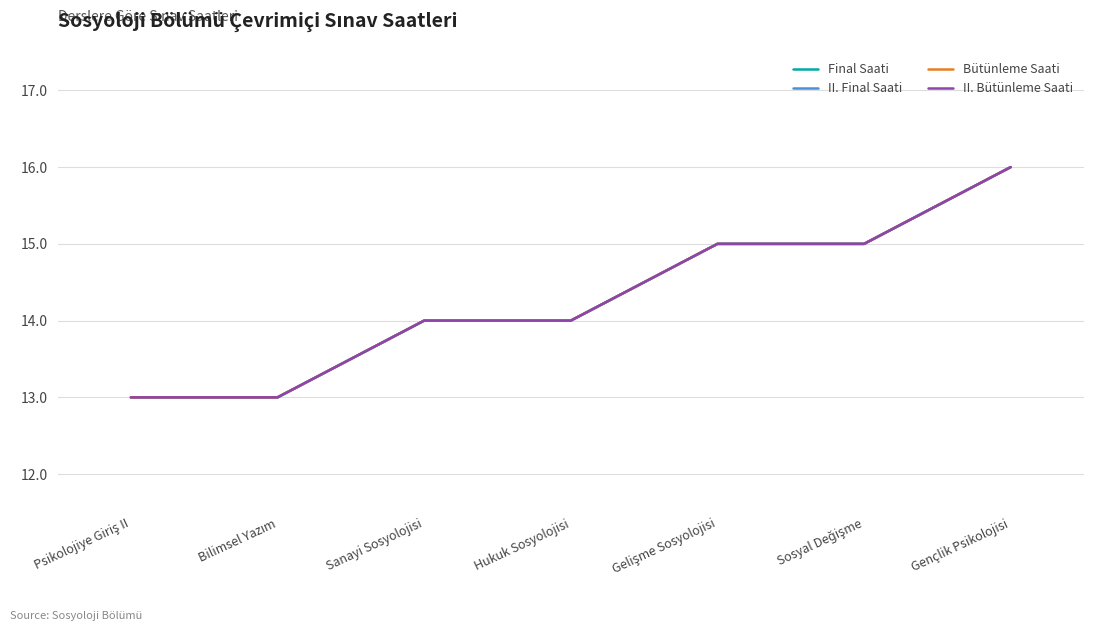

True or false: II. Bütünleme Saati and Final Saati intersect in this chart.

False